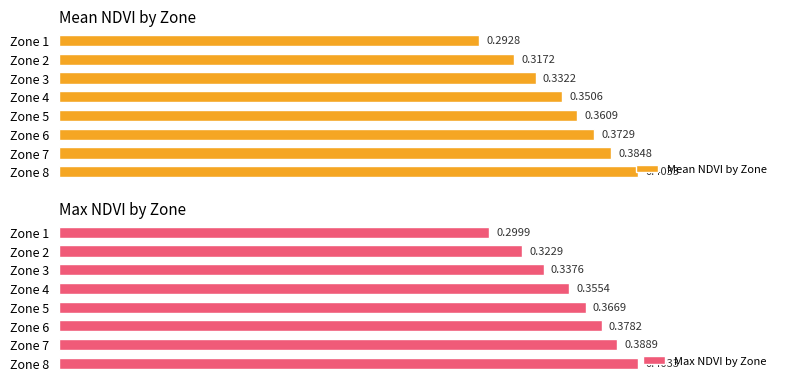

Rank the categories by Max NDVI by Zone value from lowest to highest.

Zone 1, Zone 2, Zone 3, Zone 4, Zone 5, Zone 6, Zone 7, Zone 8